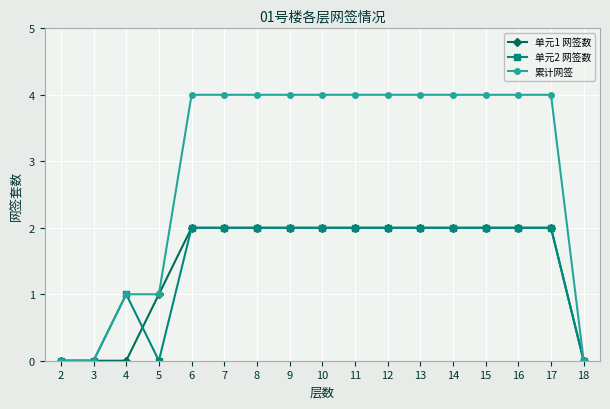

What is the value of the 单元1 网签数 point at the 13th from the left?

2